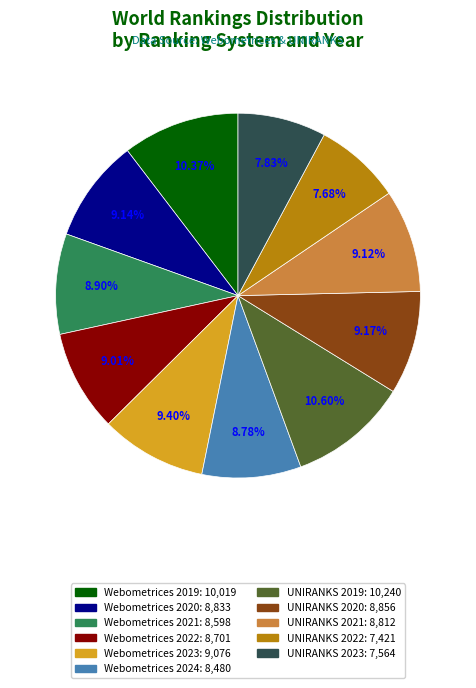

Is it true that Webometrices 2021 is 9% of the pie?

True